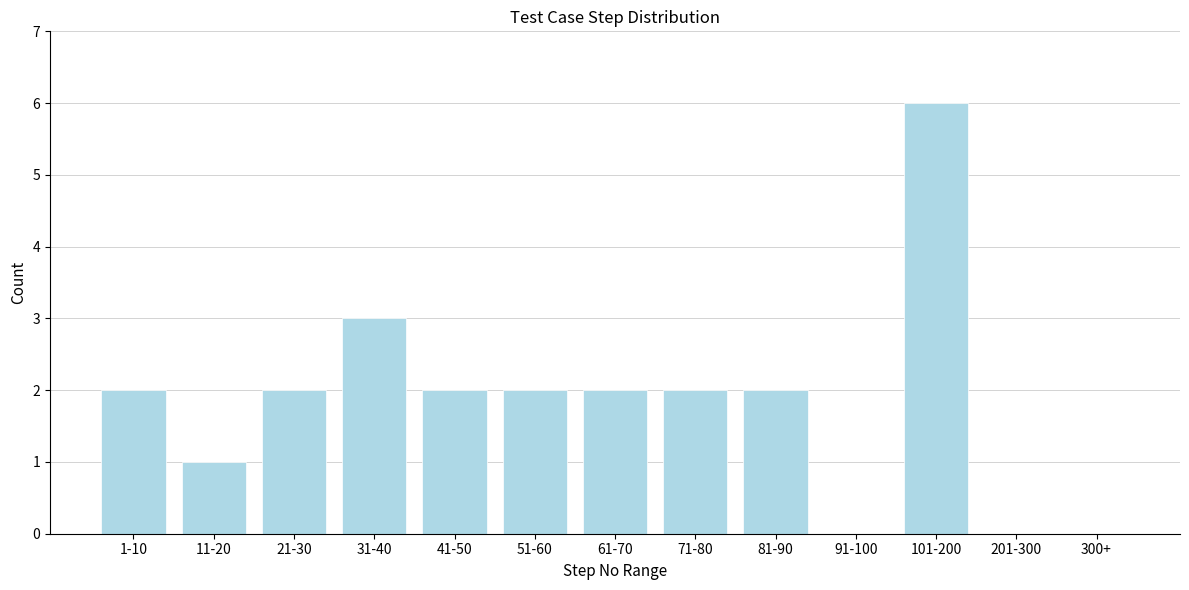

Reading left to right, transcribe all the data shown in this chart.

1-10=2	11-20=1	21-30=2	31-40=3	41-50=2	51-60=2	61-70=2	71-80=2	81-90=2	91-100=0	101-200=6	201-300=0	300+=0